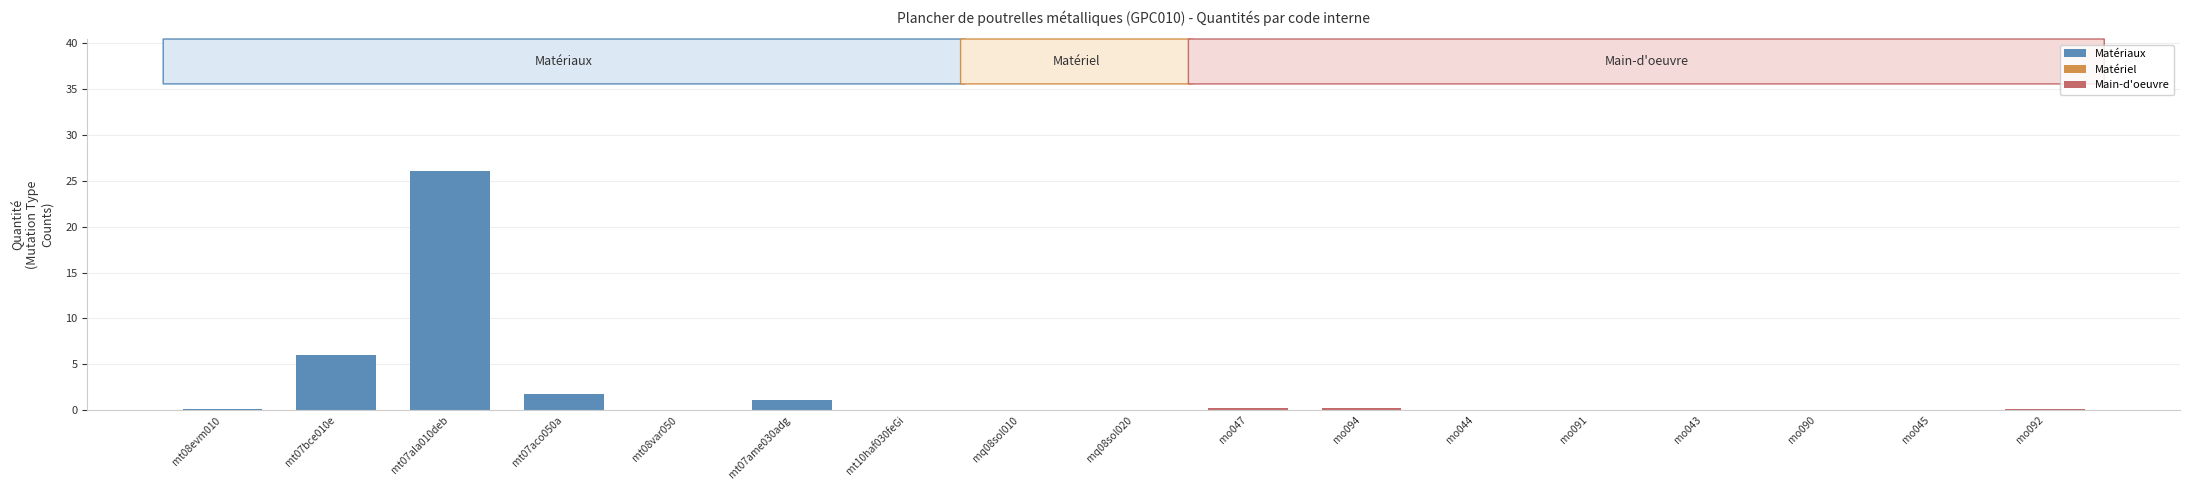

Which category has the highest value across all series?

mt07ala010deb